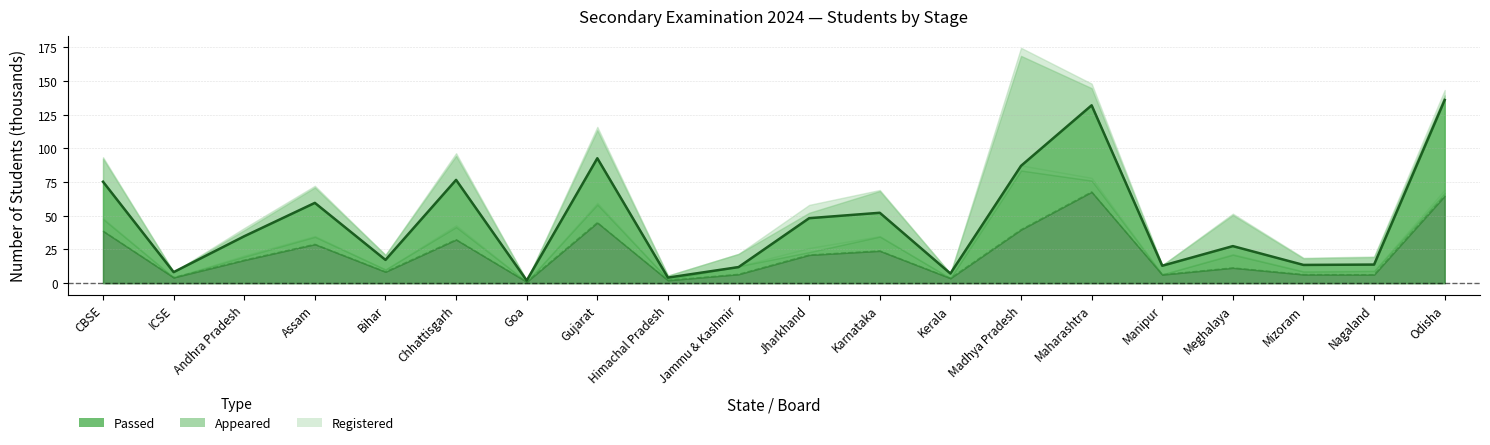

What is the average value of the Total Passed series?

45.6